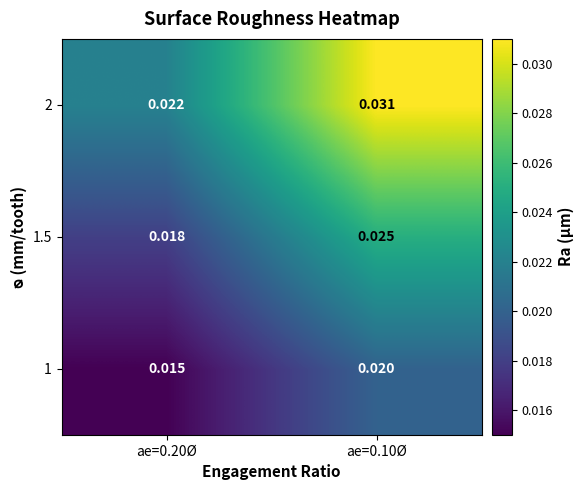

Rank the series by their maximum value, from highest to lowest.

2, 1.5, 1